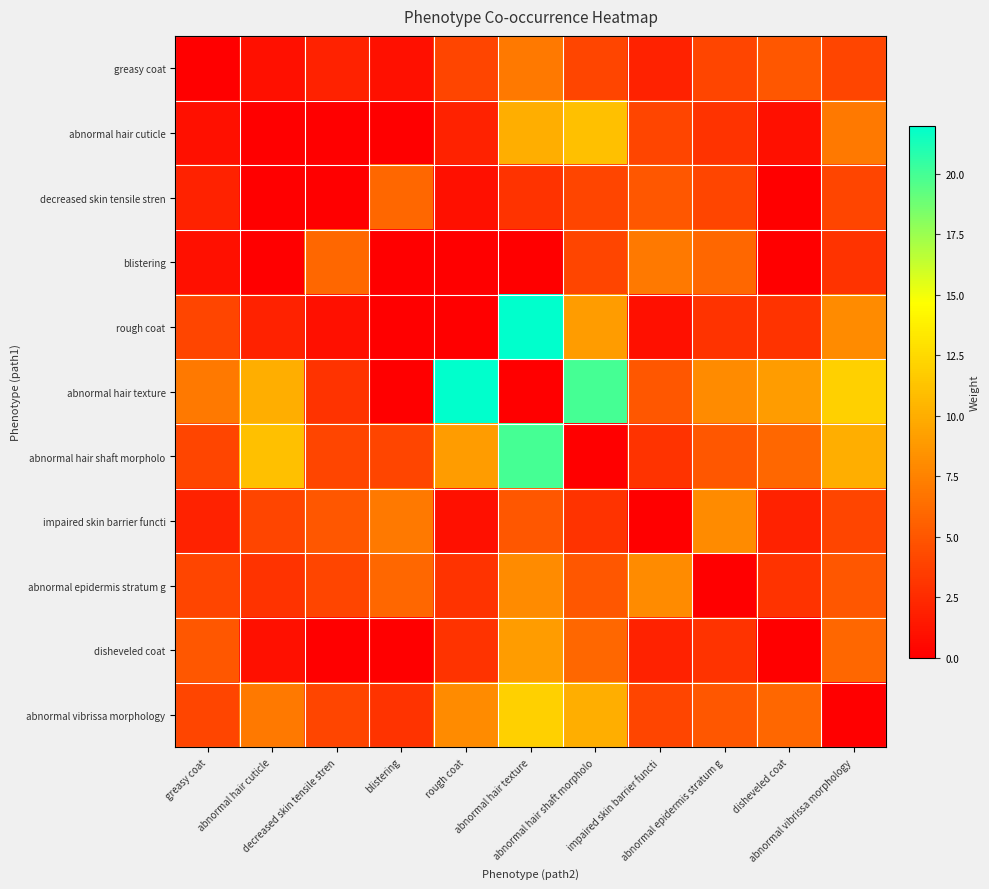

Between greasy coat and abnormal hair shaft morpholo, which is larger?

abnormal hair shaft morpholo